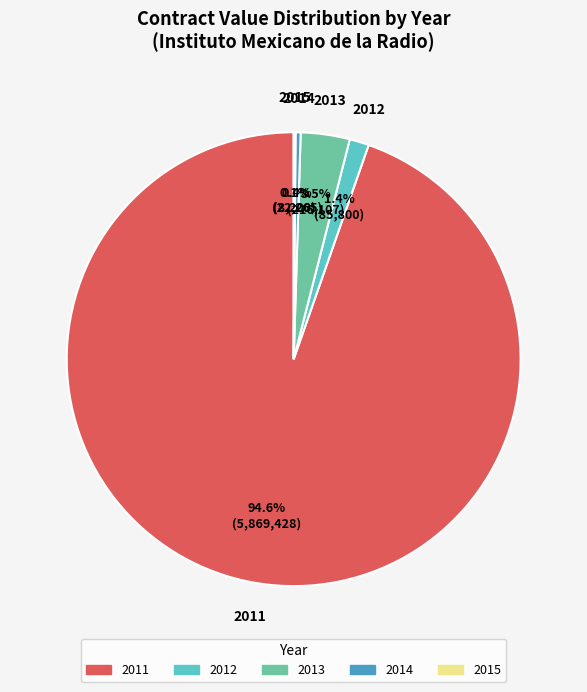

Which has a higher value, 2012 or 2013?

2013